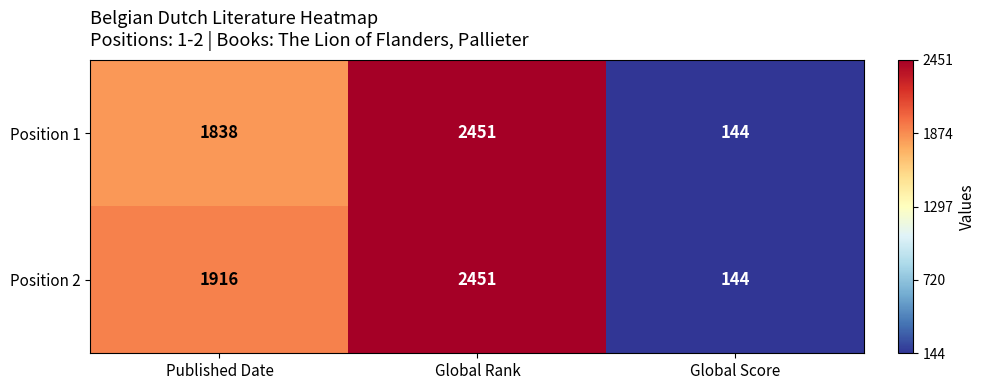

How many data points does each series have?

3